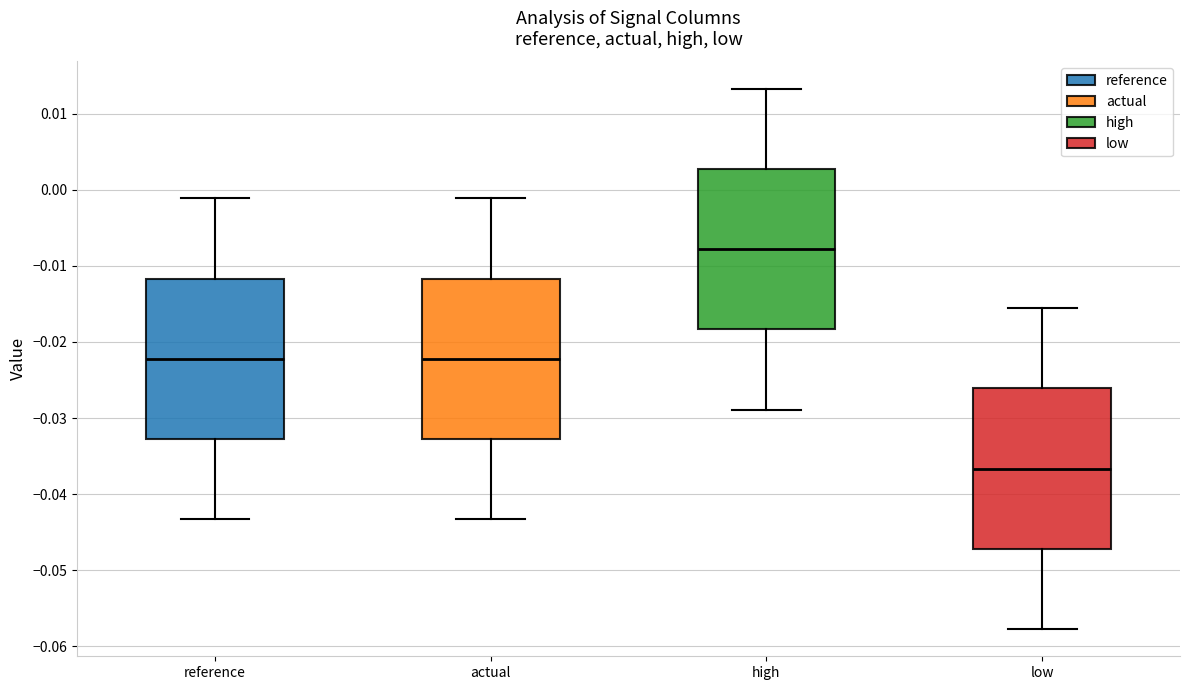

Which box has the highest median line?

high